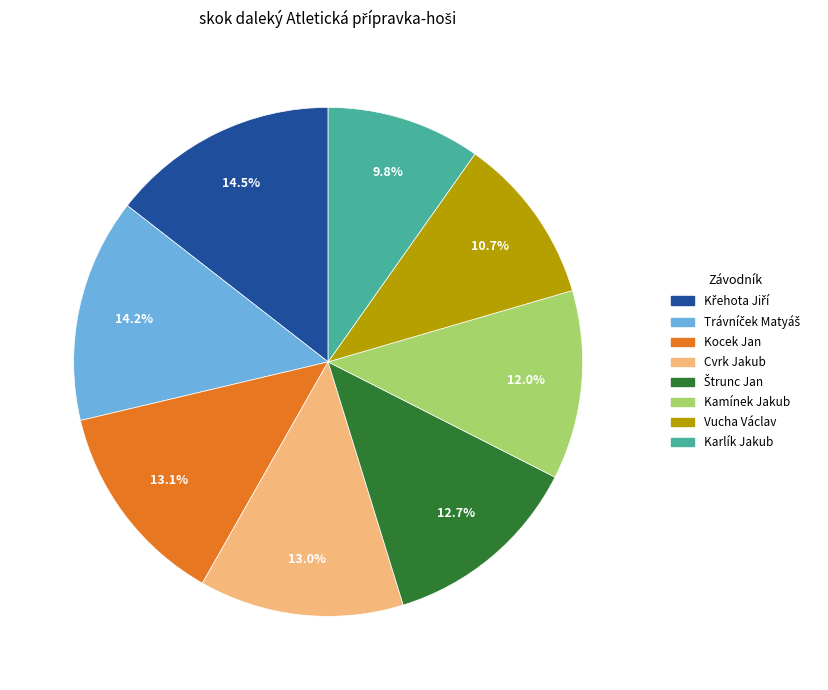

What percentage do Cvrk Jakub and Vucha Václav together represent?

23.7%